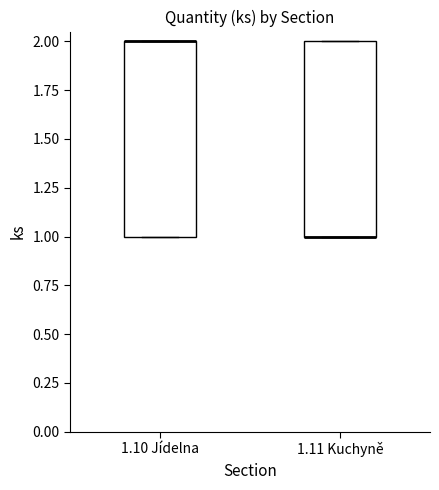

Reading left to right, transcribe this box plot: for each box, give where its median line is, the range the box spans, and where its two whiskers end, as read against the y-axis. The values are not printed on the chart, so give them approximately, as read against the axis.

1.10 Jídelna: median 2 (drawn on the box's upper edge), box 1 to 2, whiskers 1 to 2
1.11 Kuchyně: median 1 (drawn on the box's lower edge), box 1 to 2, whiskers 1 to 2